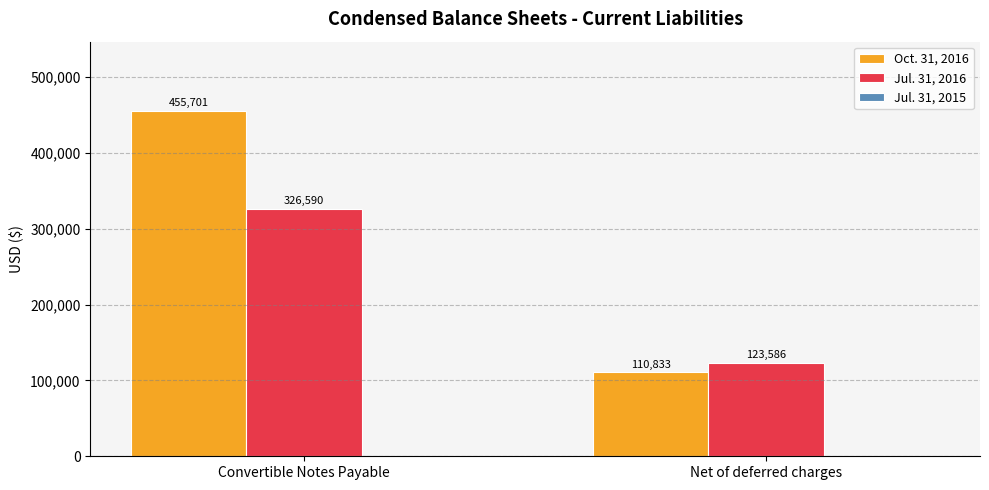

What is the label of the 2nd bar from the right?

Convertible Notes Payable